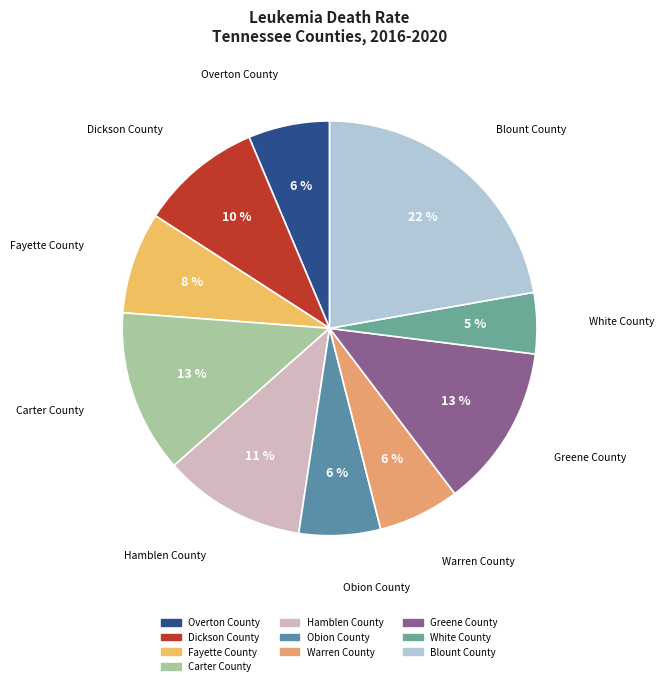

Does Obion County represent more than half of the total?

No